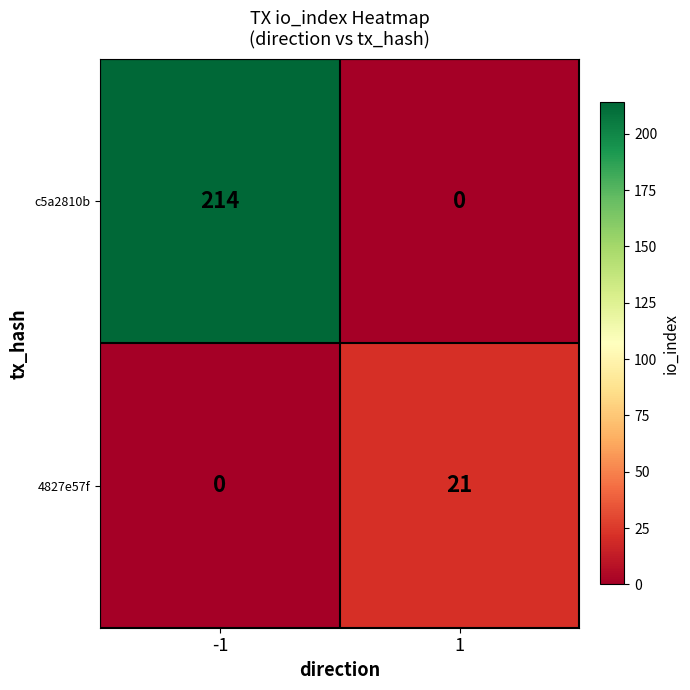

Between -1 and 1, which series saw the biggest shift?

c5a2810b